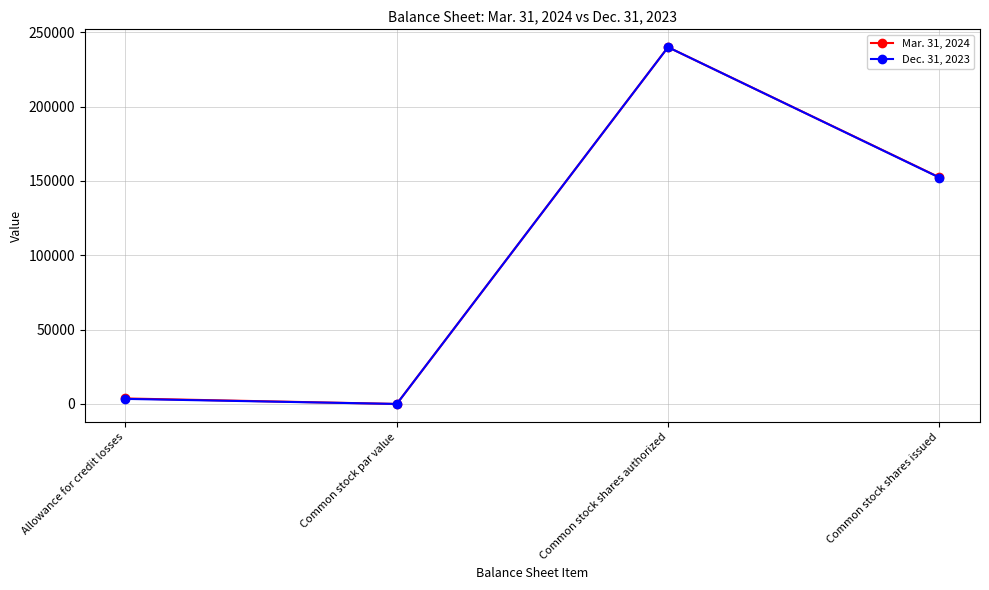

How many values in the Mar. 31, 2024 series are below 152450?

2